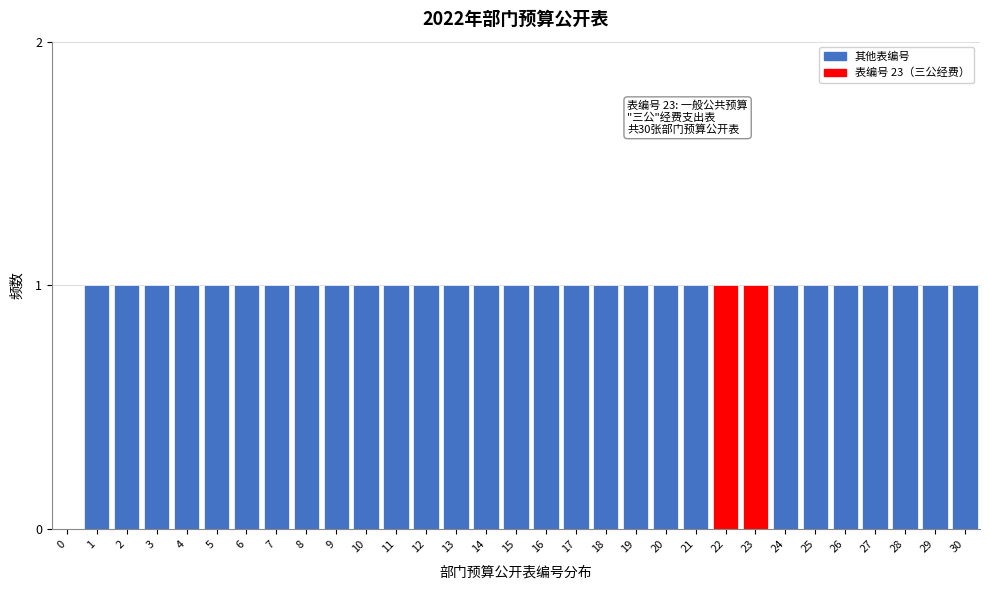

The chart shows a value of 0 at 23. True or false?

False